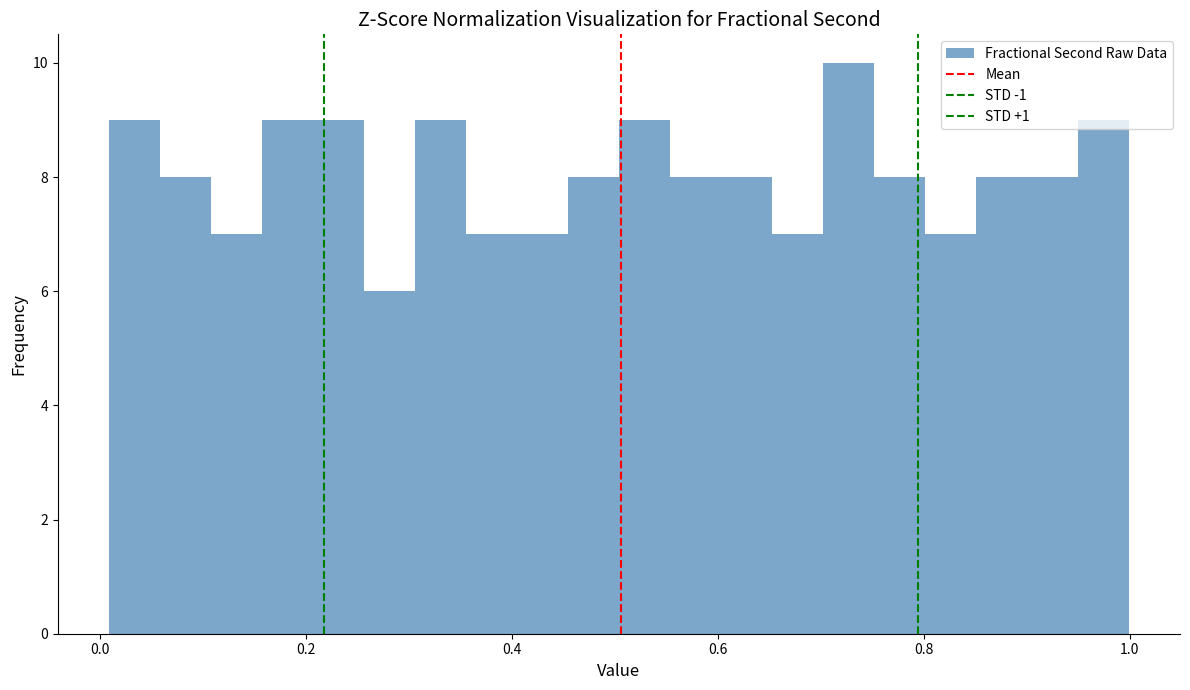

Around what value on the x-axis is the tallest bar? Give the approximate position of its centre, as read against the axis.

0.72